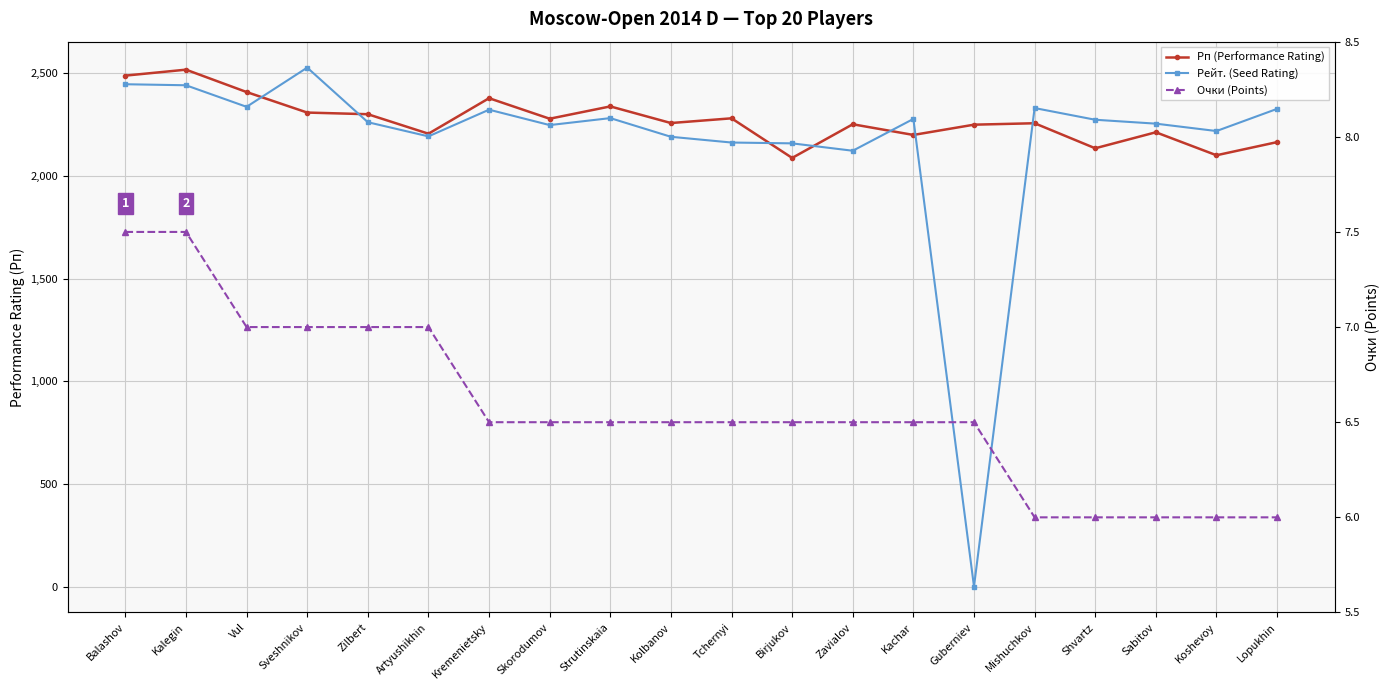

Reading left to right, extract all data points from this chart.

Рп (Performance Rating): 2489.0	2518.0	2409.0	2309.0	2301.0	2206.0	2379.0	2279.0	2339.0	2258.0	2281.0	2088.0	2252.0	2200.0	2250.0	2257.0	2135.0	2213.0	2101.0	2165.0
Рейт. (Seed Rating): 2447.0	2442.0	2337.0	2528.0	2262.0	2193.0	2323.0	2248.0	2282.0	2191.0	2163.0	2159.0	2123.0	2278.0	0.0	2331.0	2274.0	2255.0	2219.0	2327.0
Очки (Points): 7.5	7.5	7.0	7.0	7.0	7.0	6.5	6.5	6.5	6.5	6.5	6.5	6.5	6.5	6.5	6.0	6.0	6.0	6.0	6.0